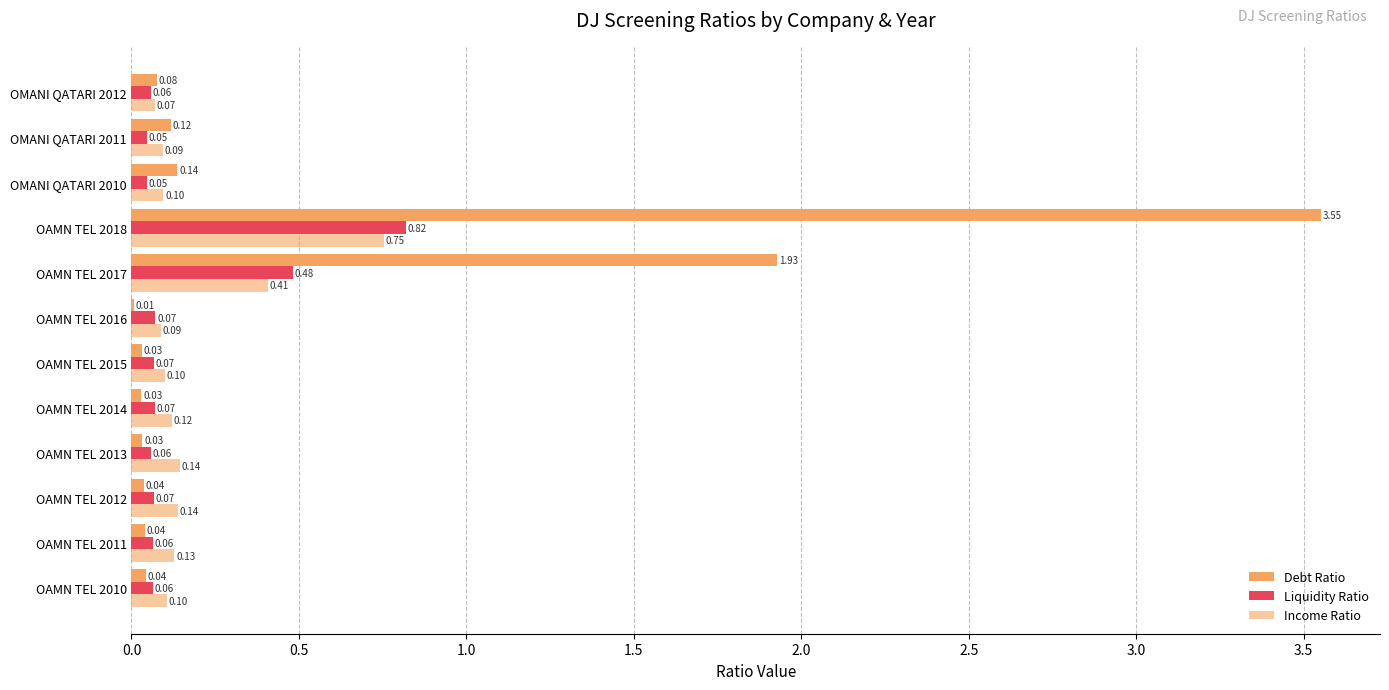

What is the average value of the Debt Ratio series?

0.5